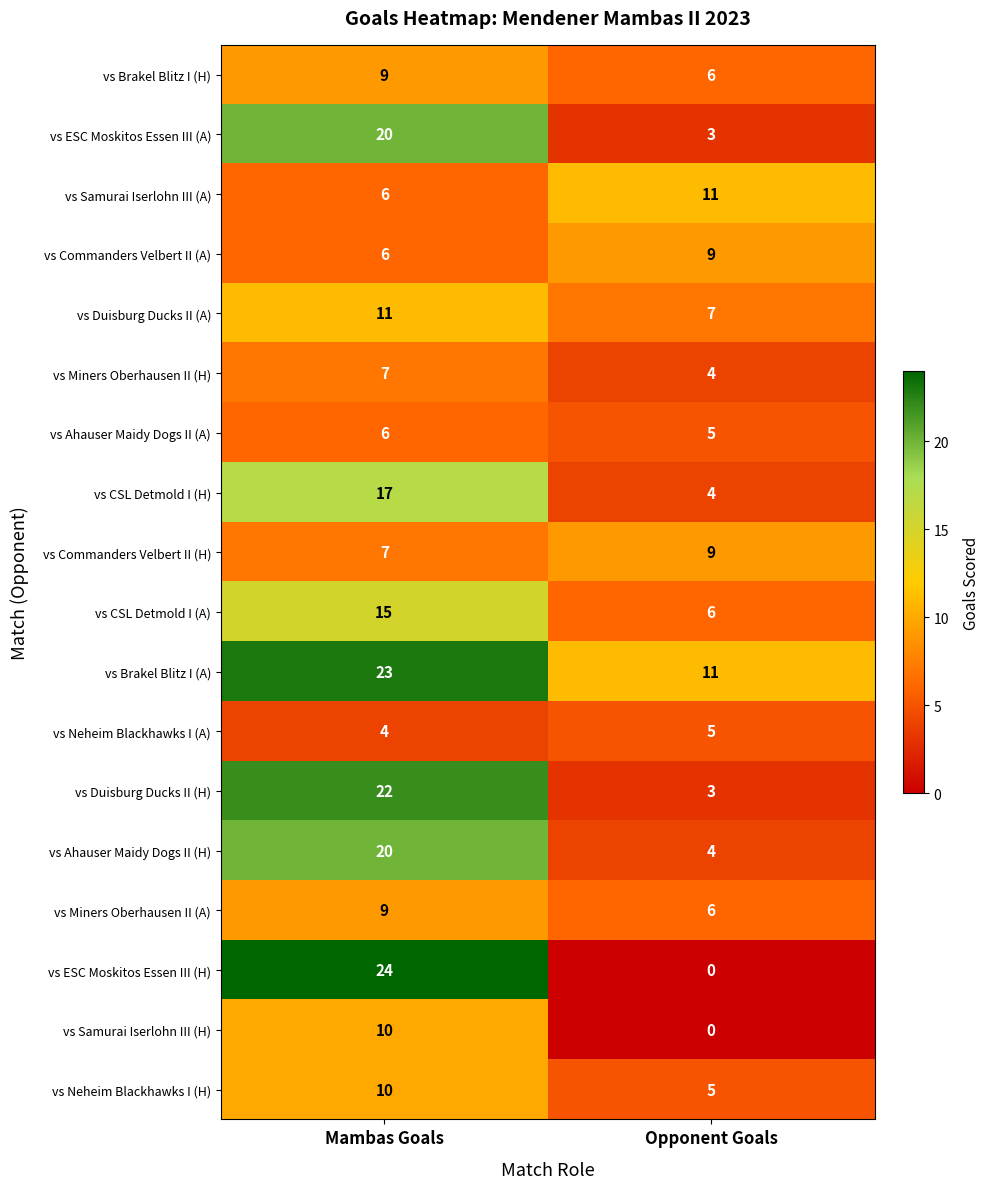

How many series are shown in this chart?

18